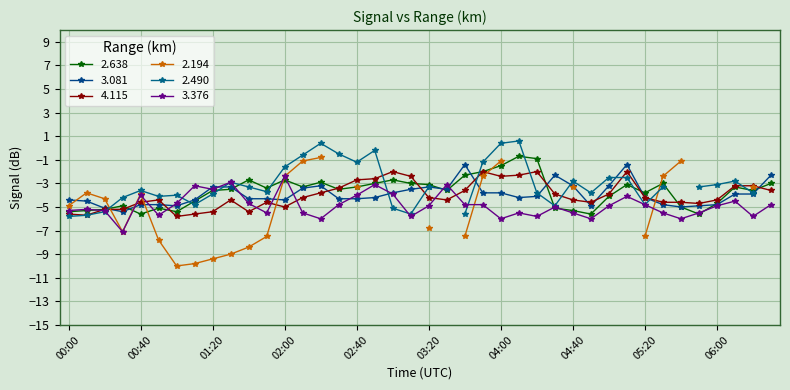

The 3.376 series shows -5.3 at 00:00. True or false?

True